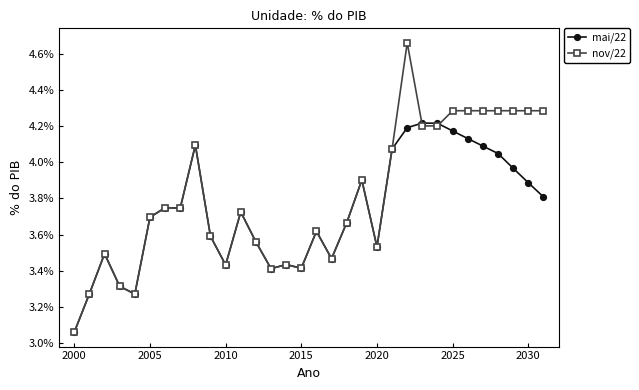

True or false: nov/22 has more than 2 interior local peaks.

True